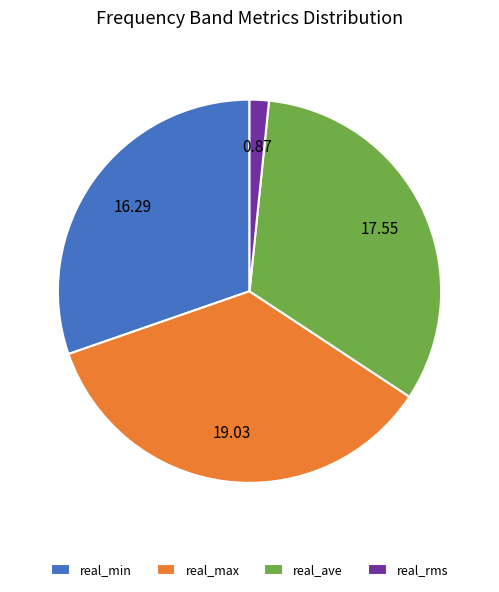

Is the sum of real_min and real_rms greater than half?

No